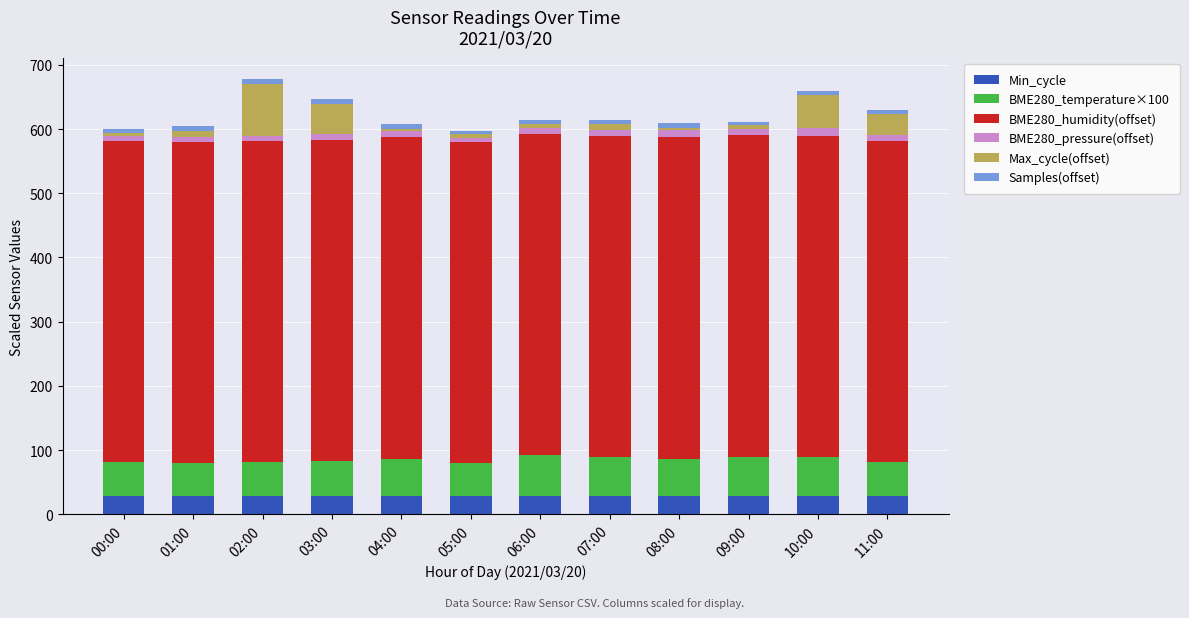

What is the highest value of the Min_cycle series?

28.0